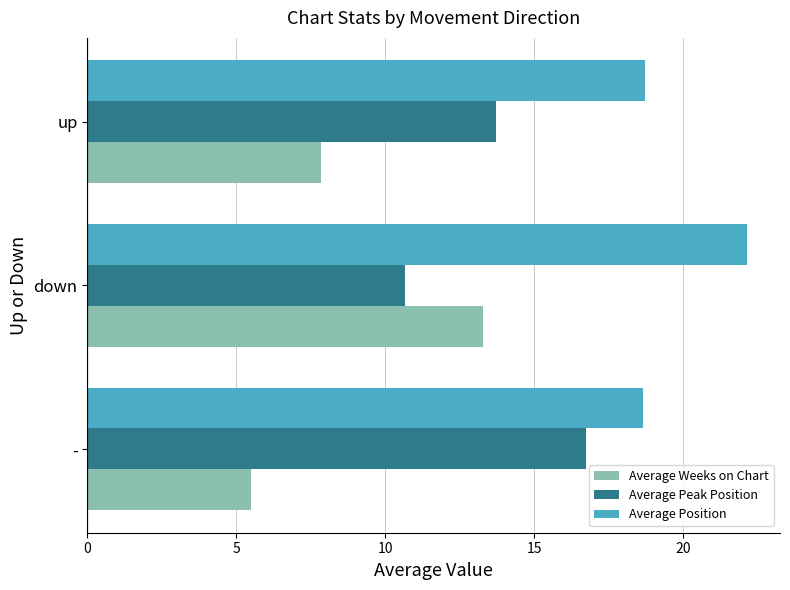

What is the difference between the highest and lowest values at up?

10.9